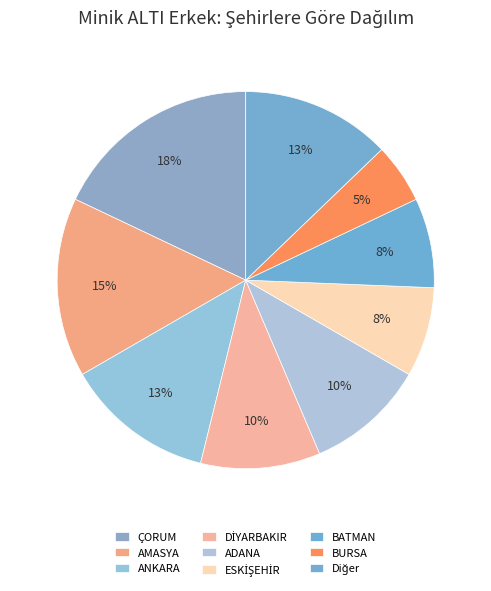

How many segments does this pie chart have?

9